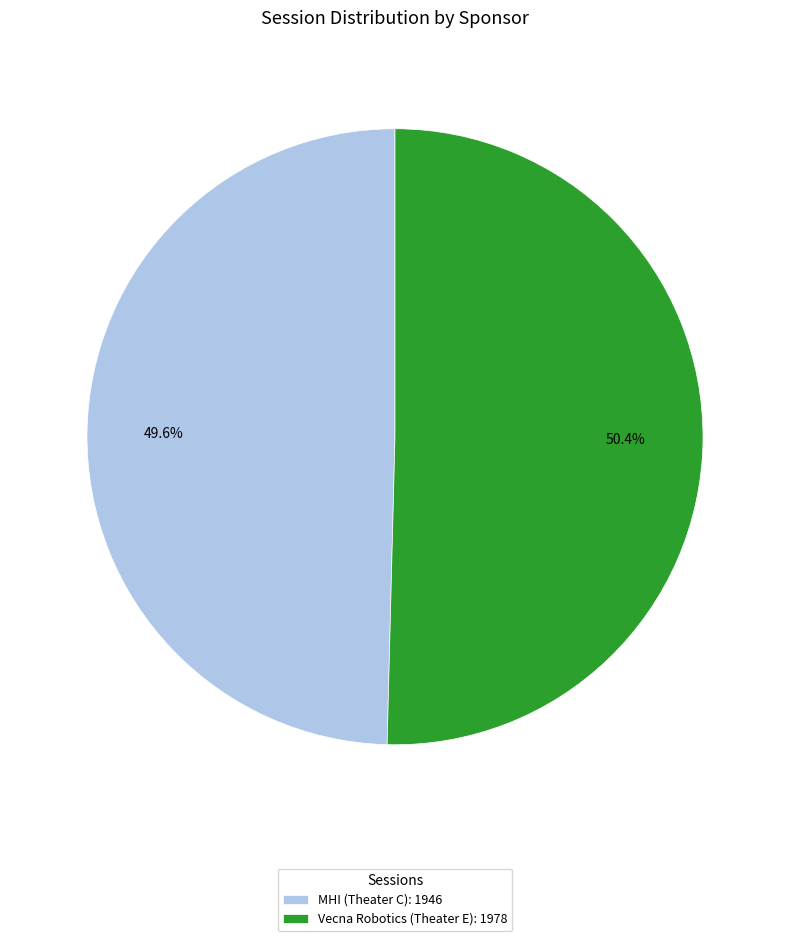

Count the number of slices in the pie.

2